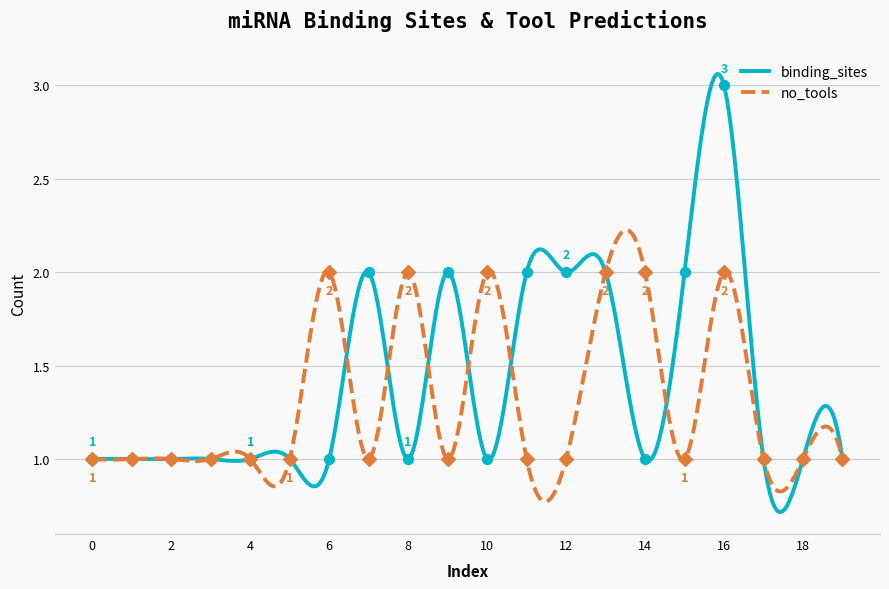

What is the total value across all series at 4?

2